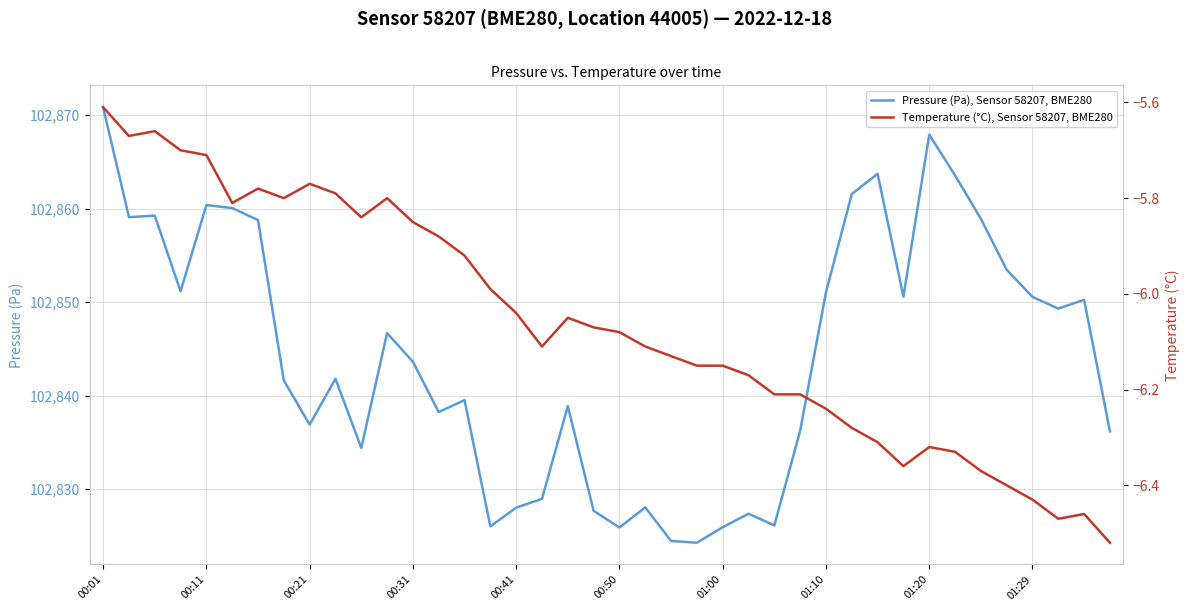

How many interior local peaks does the Temperature (°C), Sensor 58207, BME280 series have?

7